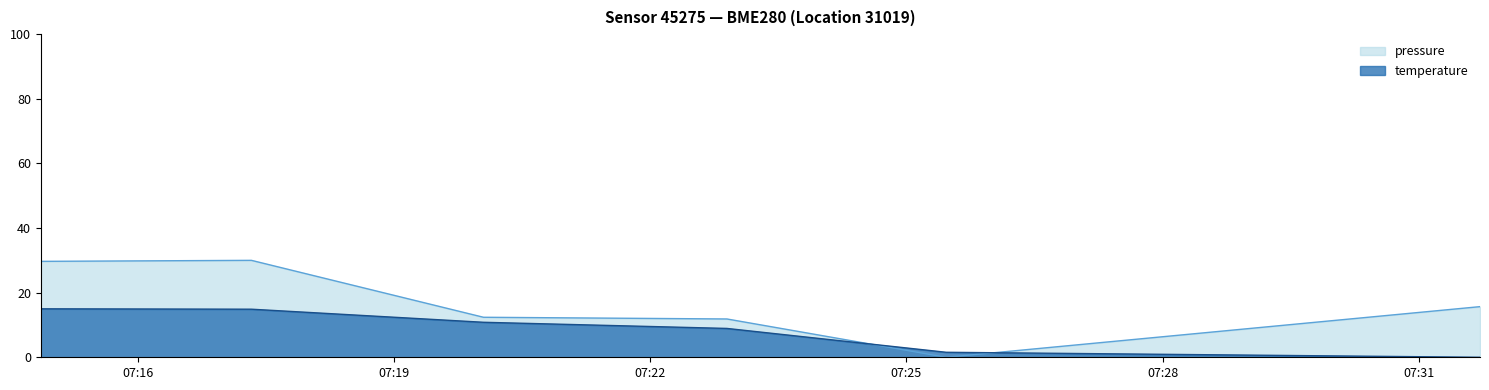

Which has a higher value, 2023-01-15T07:20:03 or 2023-01-15T07:31:43?

2023-01-15T07:31:43